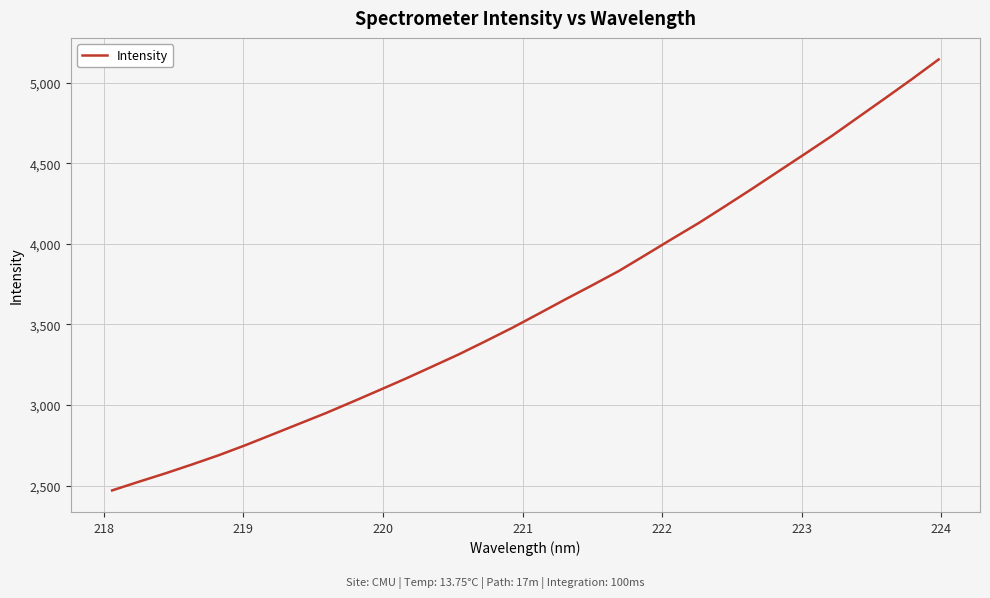

Is this an area chart (filled region under the line)?

No